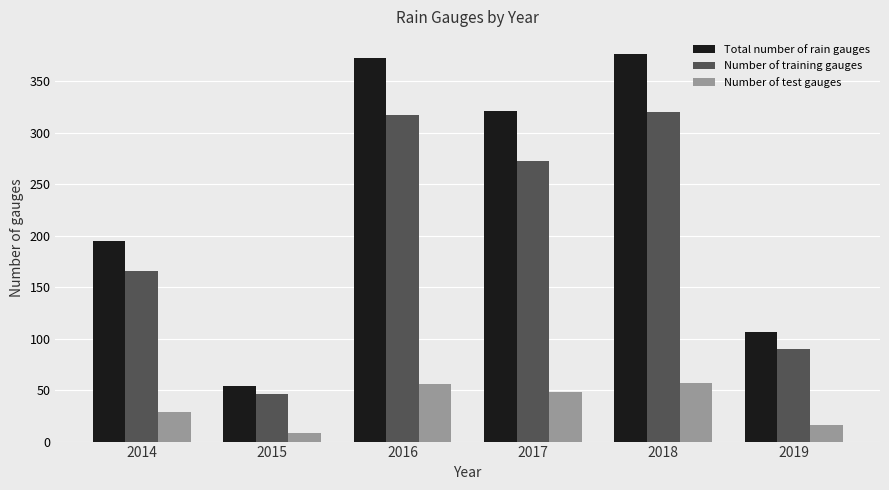

What is the value of the Total number of rain gauges bar at the 5th from the left?

377